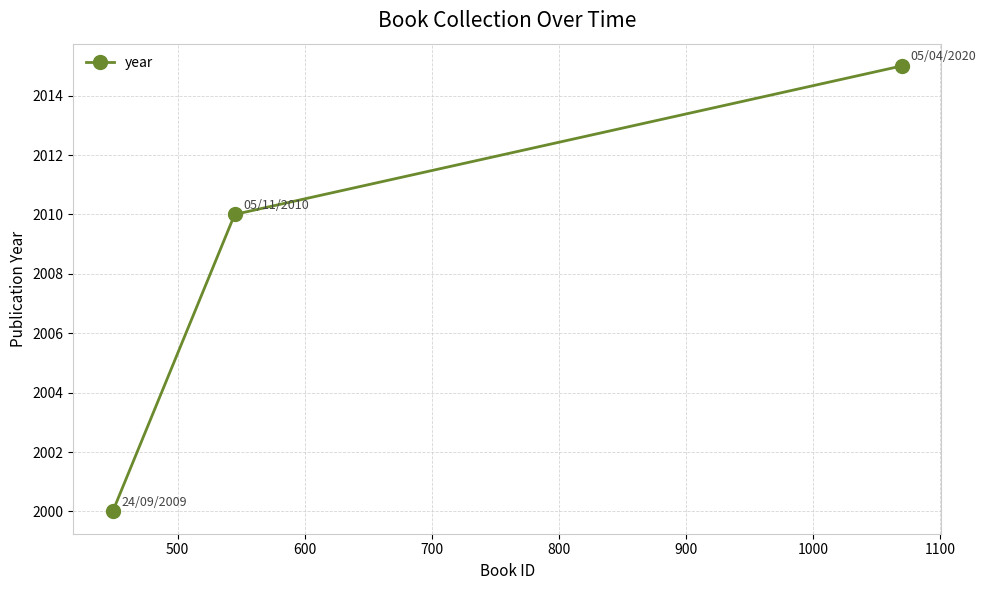

What is the difference between the maximum and minimum values?

15